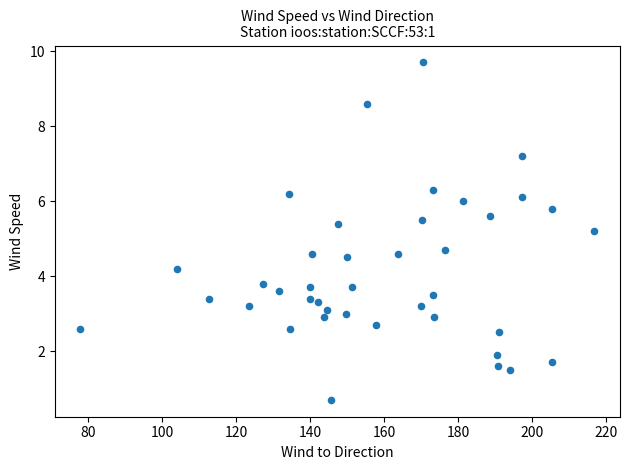

What is the range of X values (max minus min)?

138.8